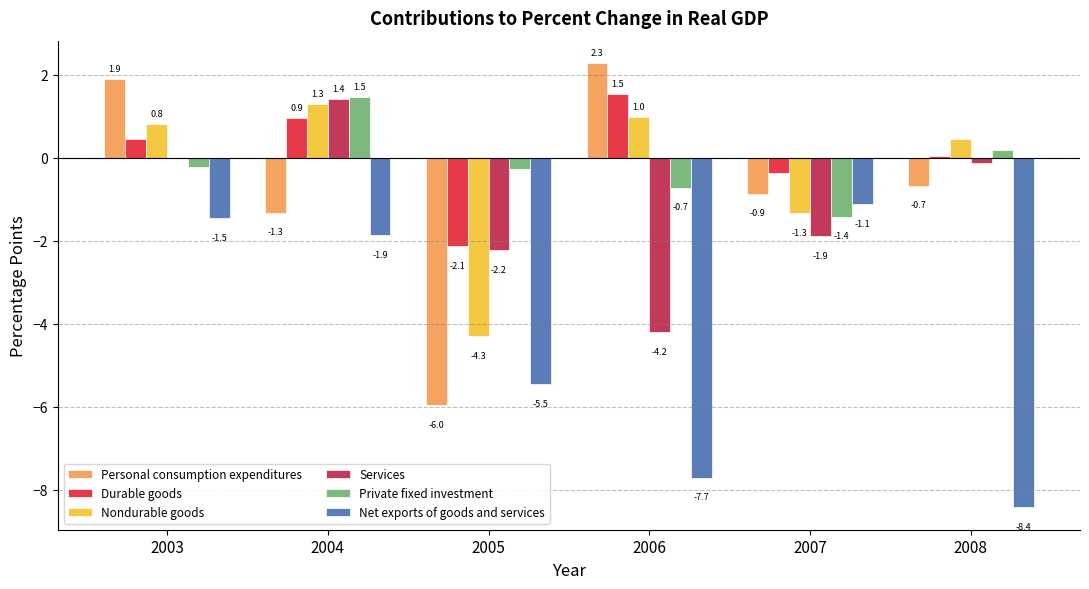

Is it true that Private fixed investment equals -0.8 at 2007?

False